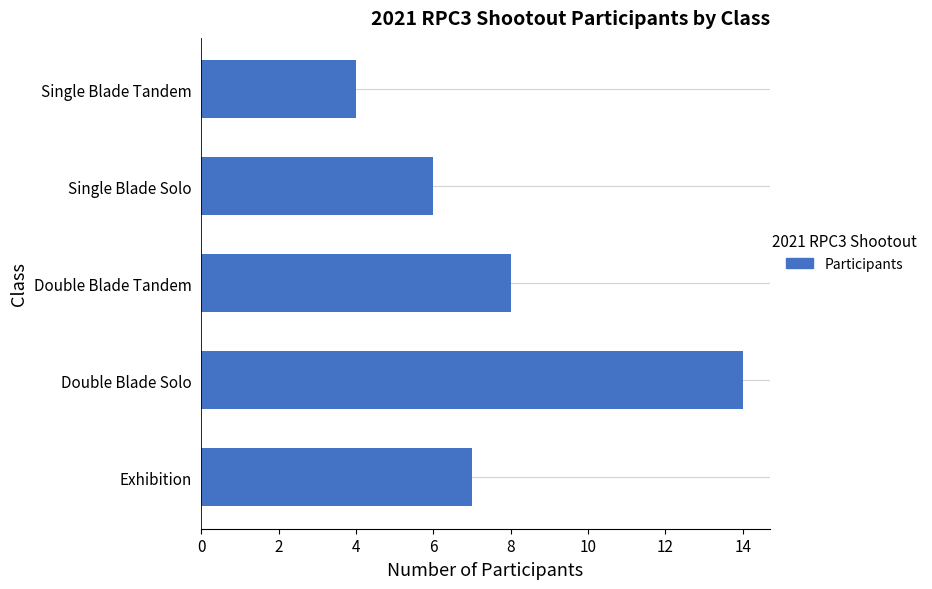

Reading top to bottom, extract all data points from this chart.

4	6	8	14	7